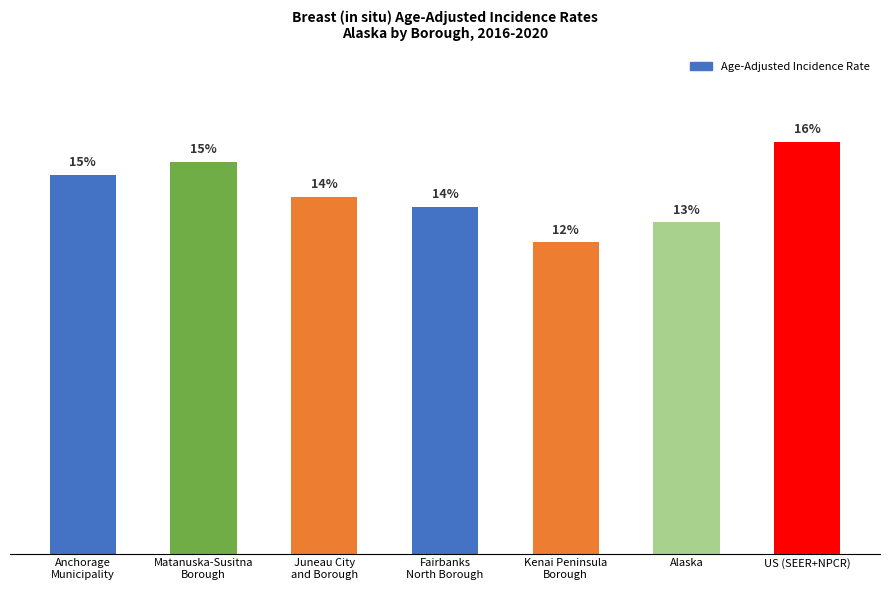

Reading left to right, what are all the values shown in this chart?

26.4	27.3	24.9	24.2	21.7	23.1	28.7